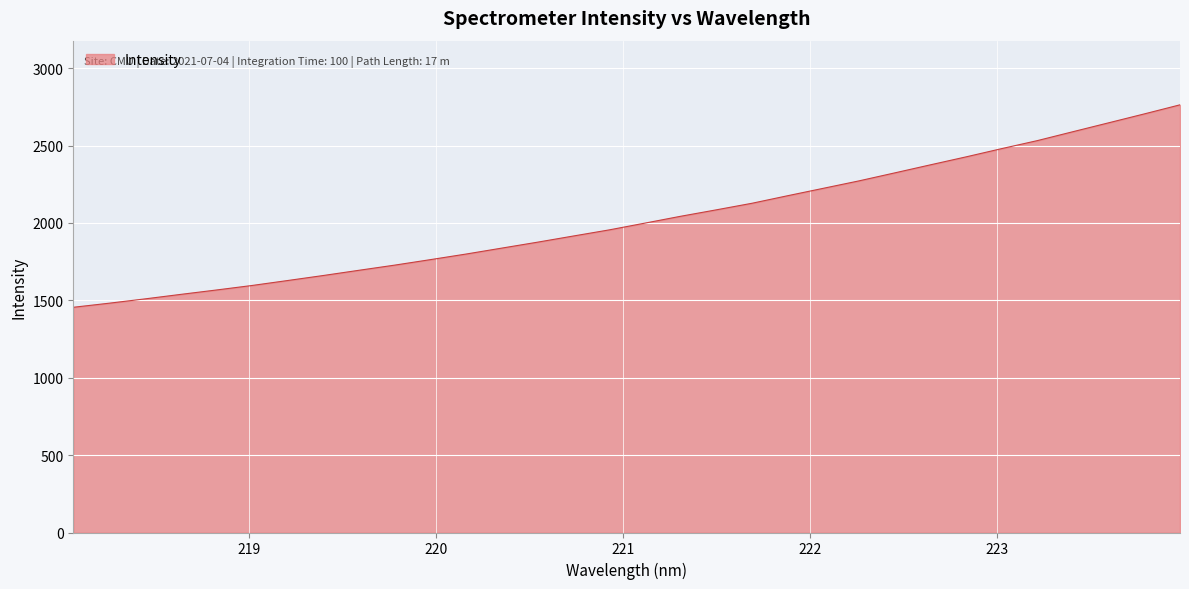

What is the maximum value shown in the chart?

2763.2